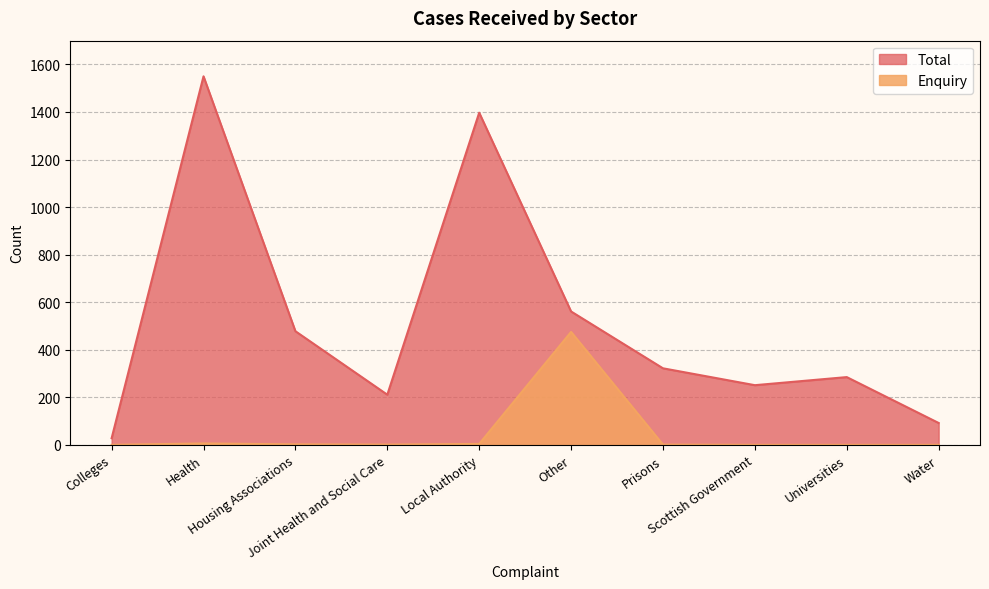

What is the spread (max minus min) of values at Water?

92